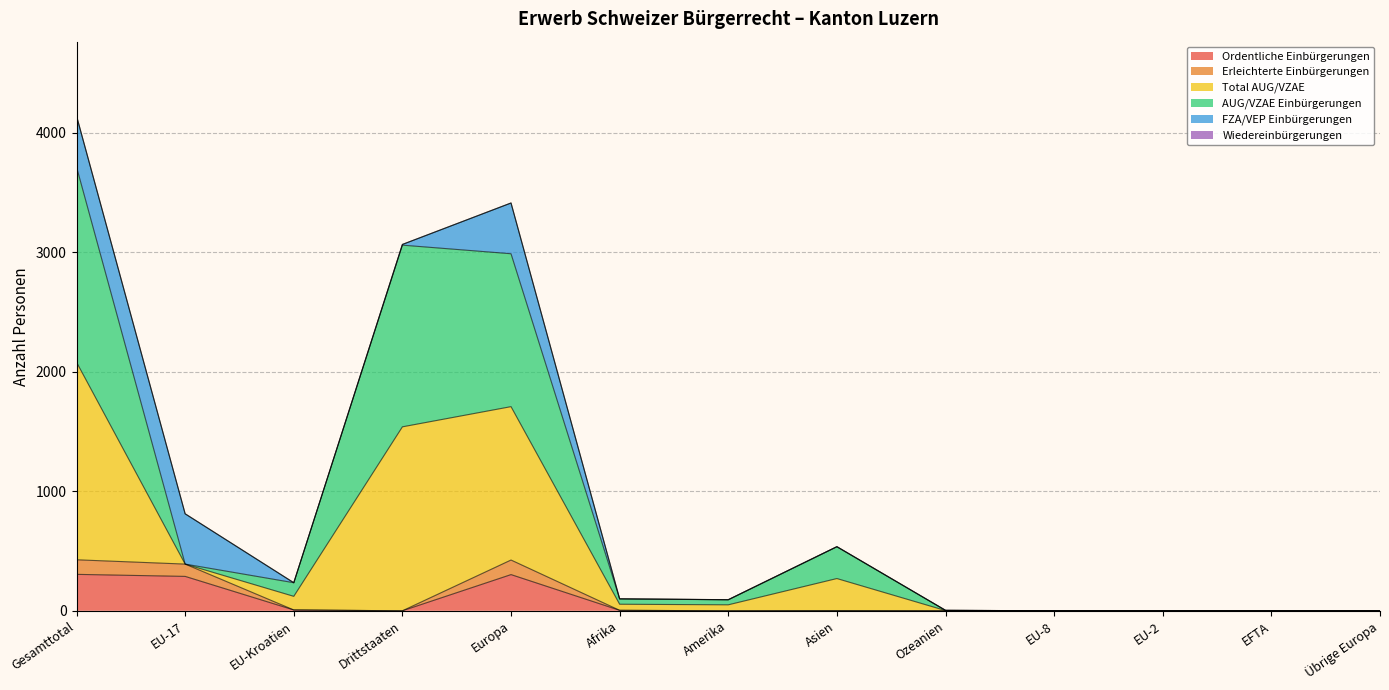

True or false: Ordentliche Einbürgerungen has a value of 462 at Gesamttotal.

False